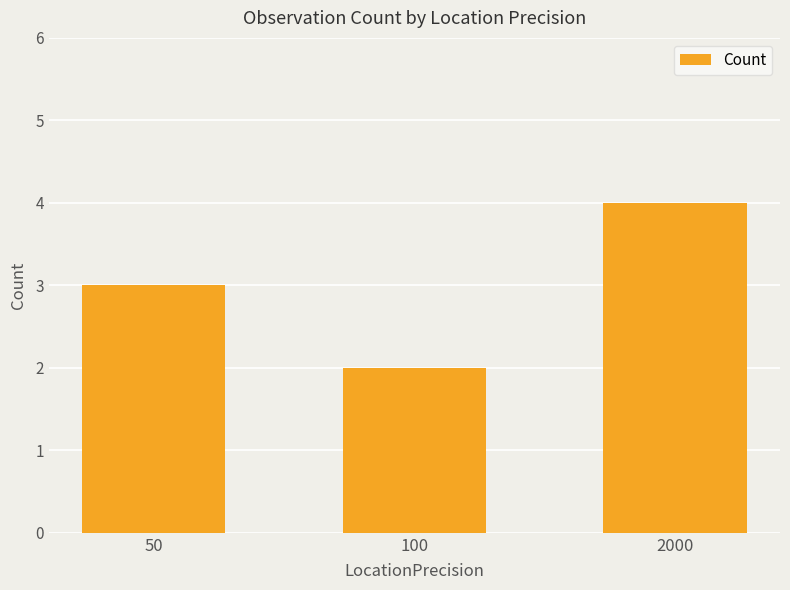

List the labels in order of value, smallest first.

100, 50, 2000